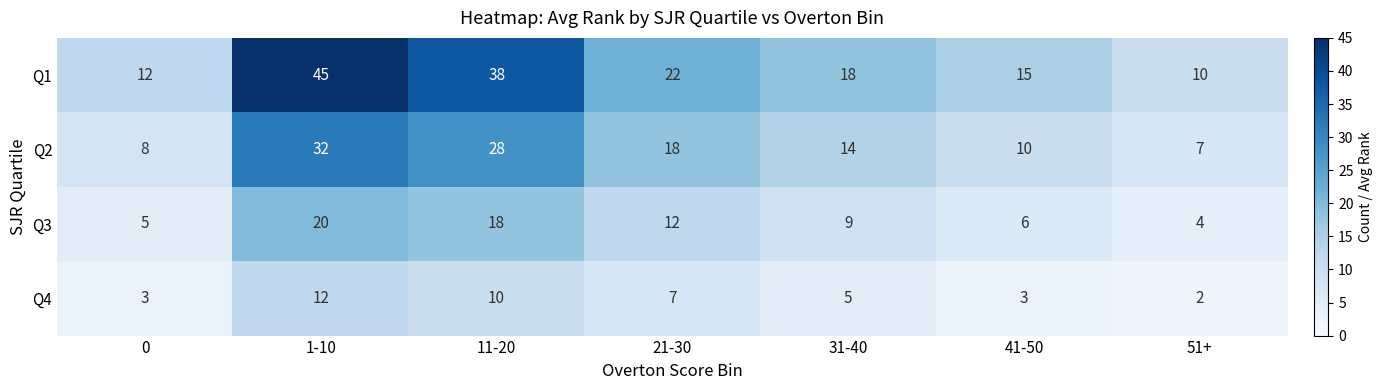

Rank the series by their maximum value, from lowest to highest.

Q4, Q3, Q2, Q1